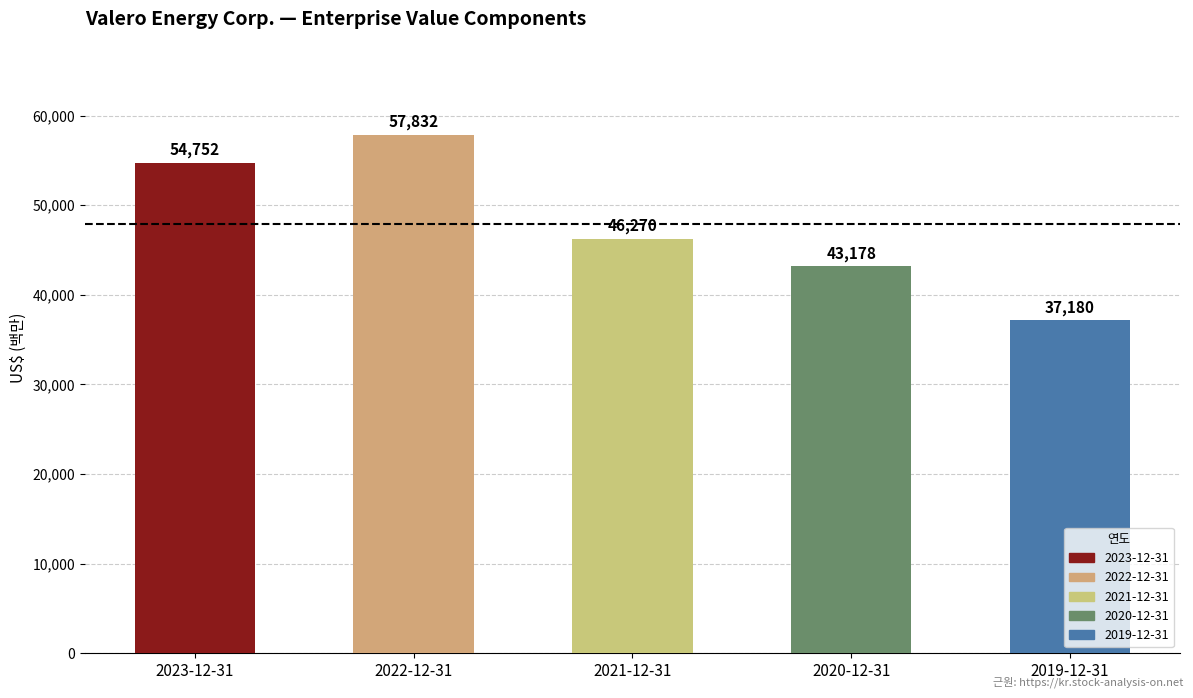

How many values are below 46270?

2